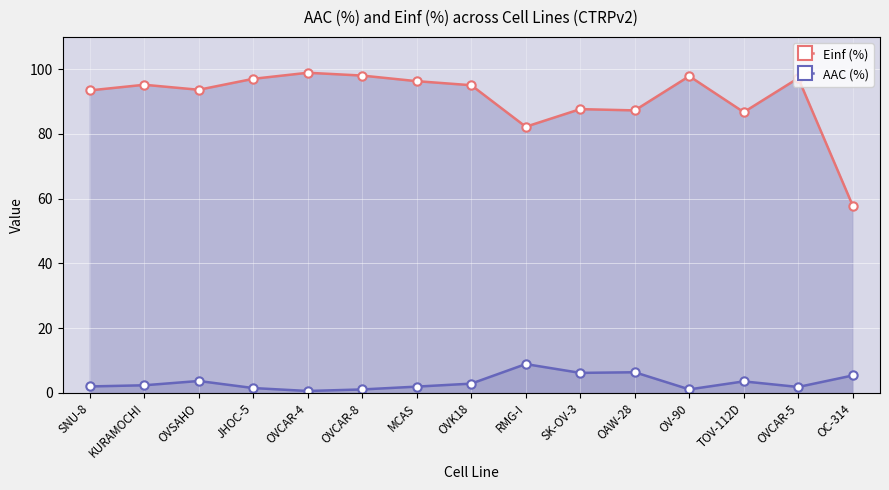

How many interior local valleys does the AAC (%) series have?

4